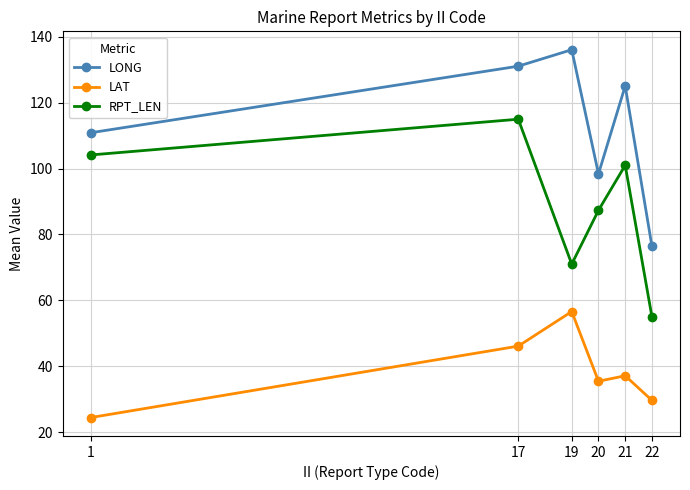

Is the value of RPT_LEN at 17 greater than the value of LONG at 17?

No